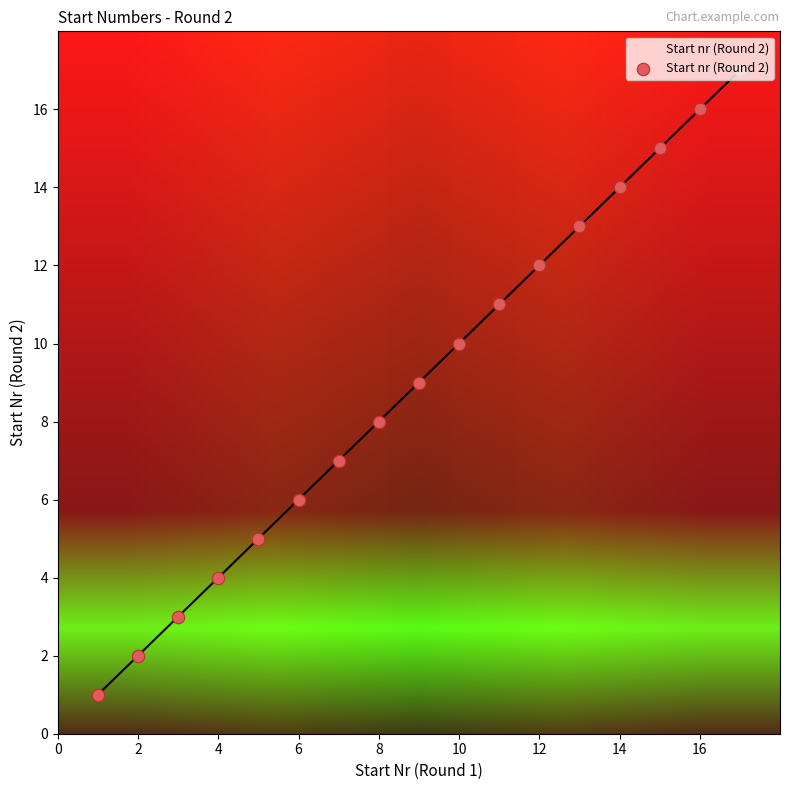

What is the greatest value displayed?

17